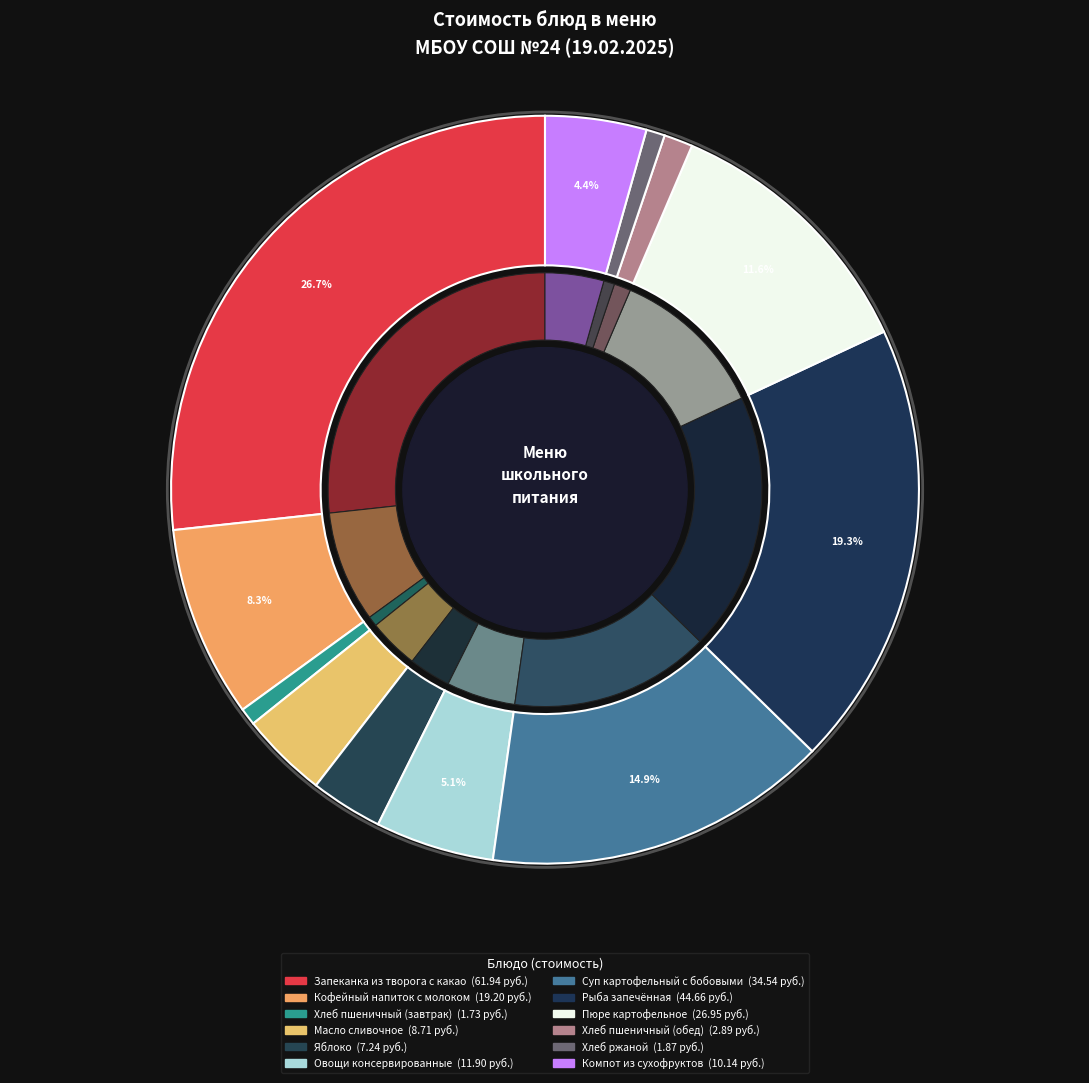

To the nearest percent, what is the difference between the Кофейный напиток с молоком and Яблоко slice percentages?

5%